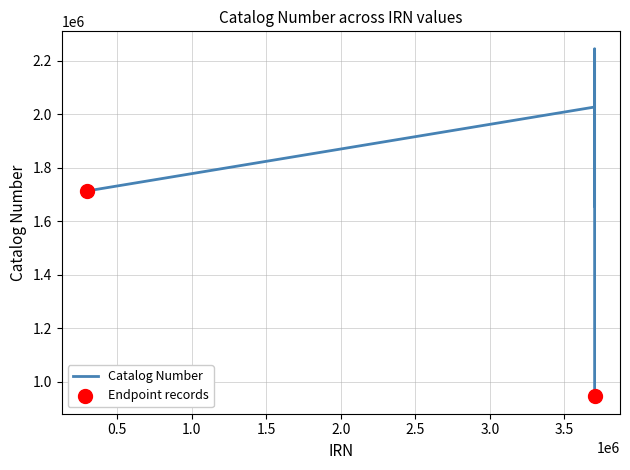

Between 296161 and 3703218, which is larger?

3703218